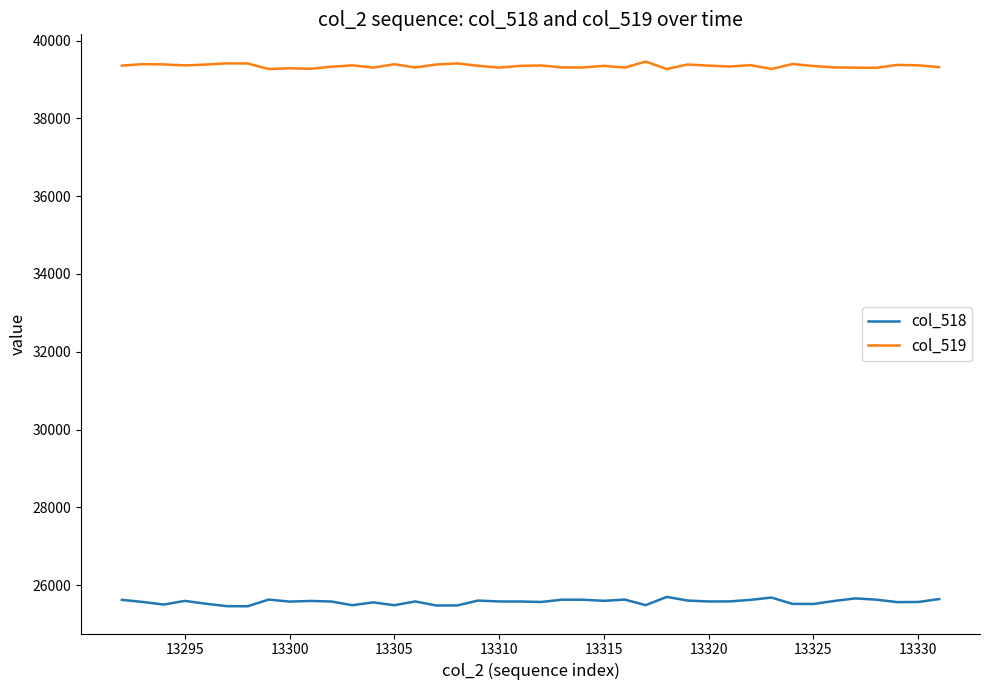

Which series has the largest total across all categories?

col_519